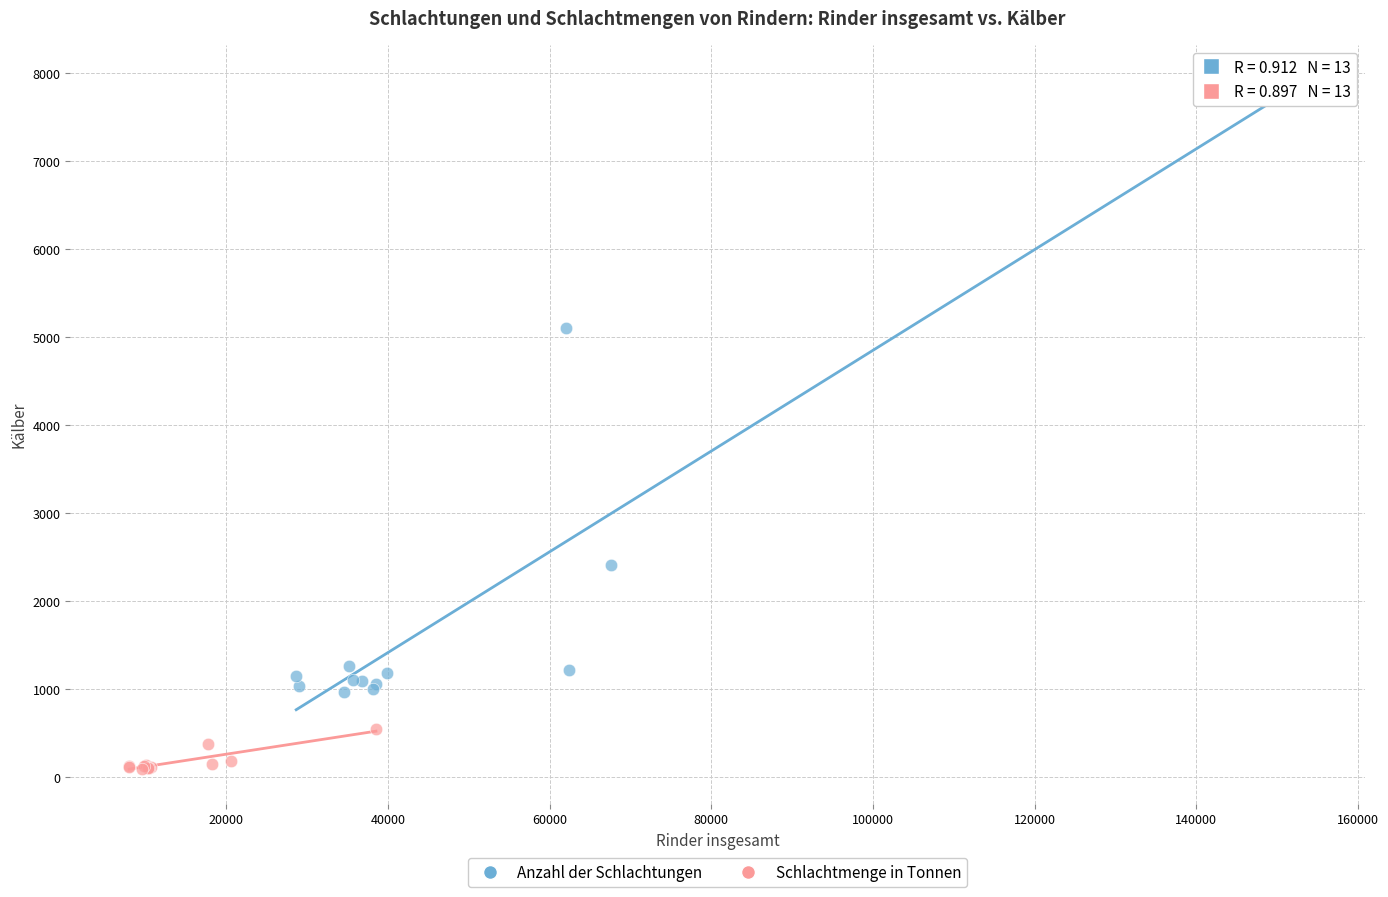

Which series contains the highest Y value?

Anzahl der Schlachtungen